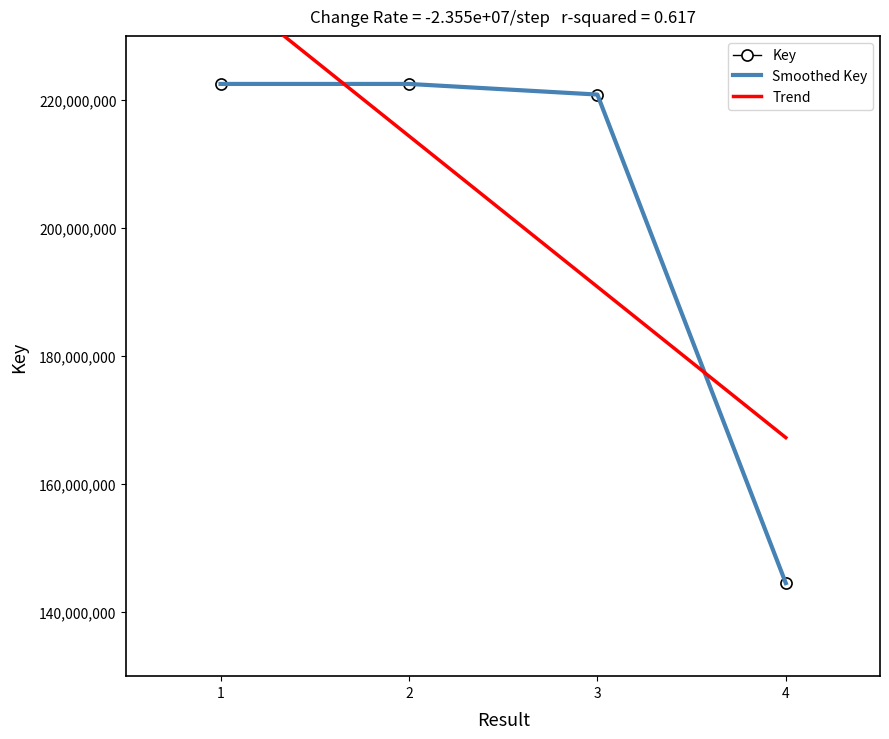

What is the value of the 1st point from the left?

222495863